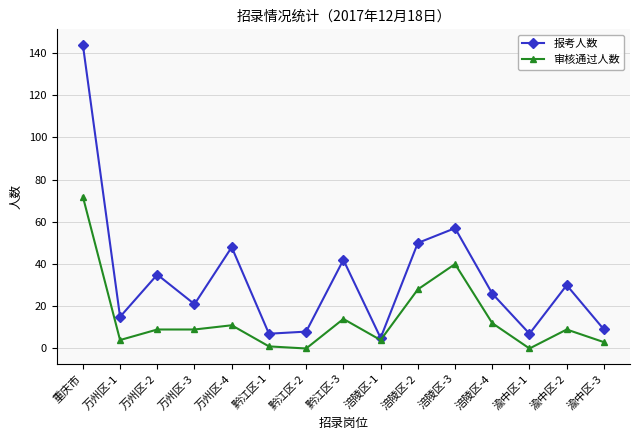

Is the value of 审核通过人数 at 涪陵区-4 greater than the value of 报考人数 at 渝中区-1?

Yes